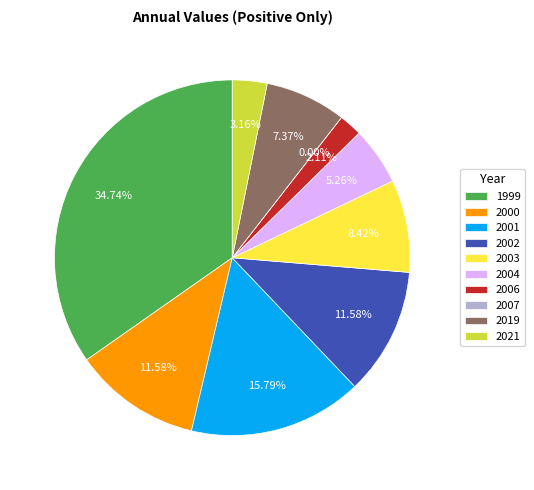

Is it true that 2021 is 18% of the pie?

False